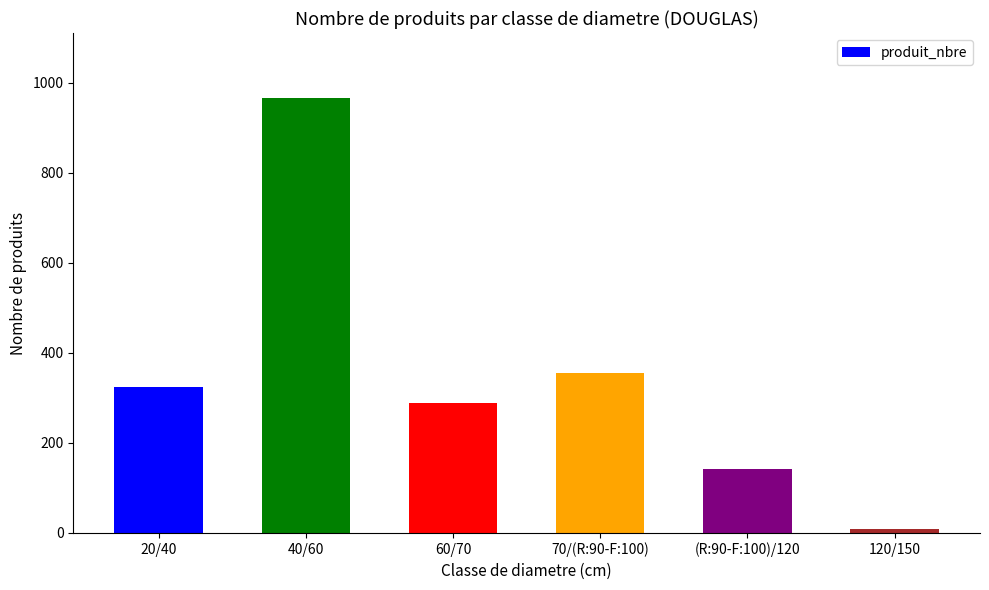

What is the label of the 6th bar from the right?

20/40